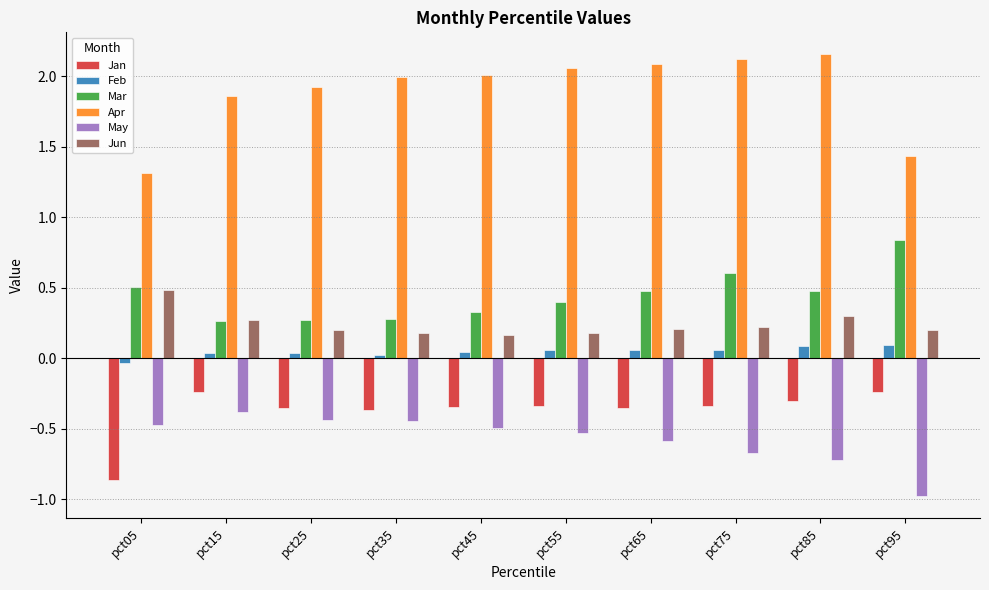

Which series has the widest spread of values?

Apr